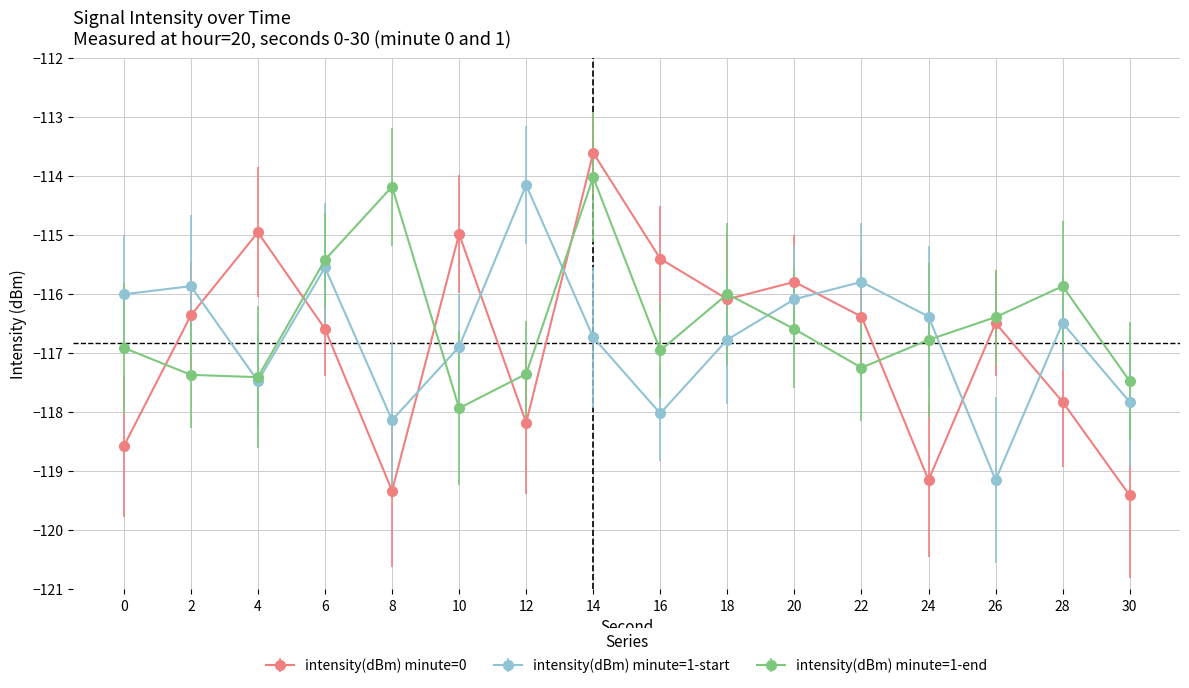

How many distinct data groups are displayed?

3